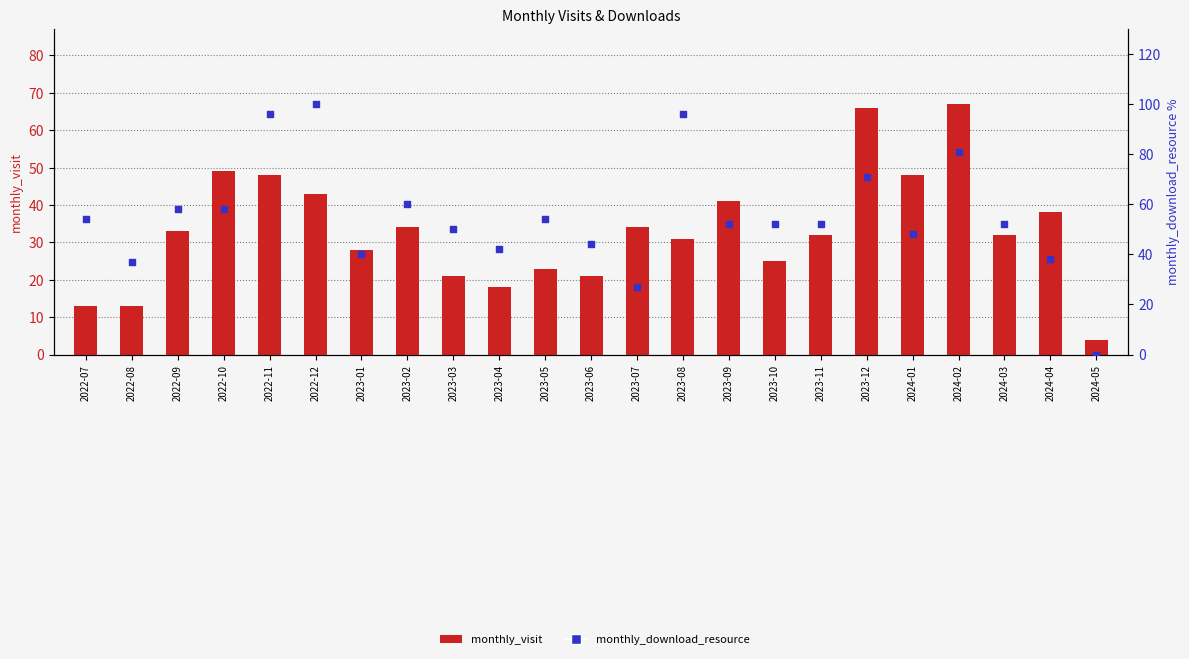

Which series has the largest total across all categories?

monthly_download_resource